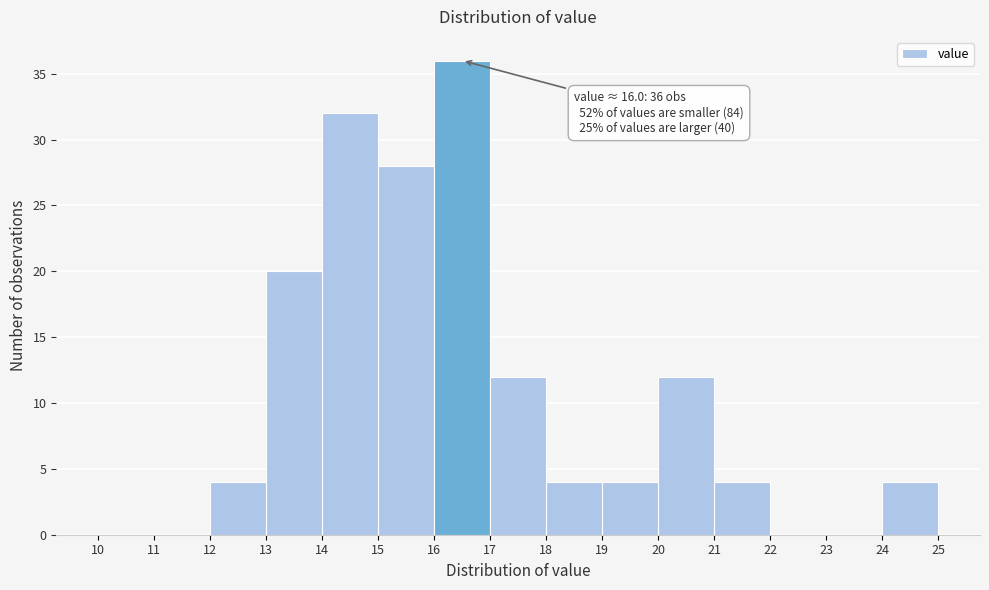

Over which range of the x-axis is the bar tallest?

16 to 17